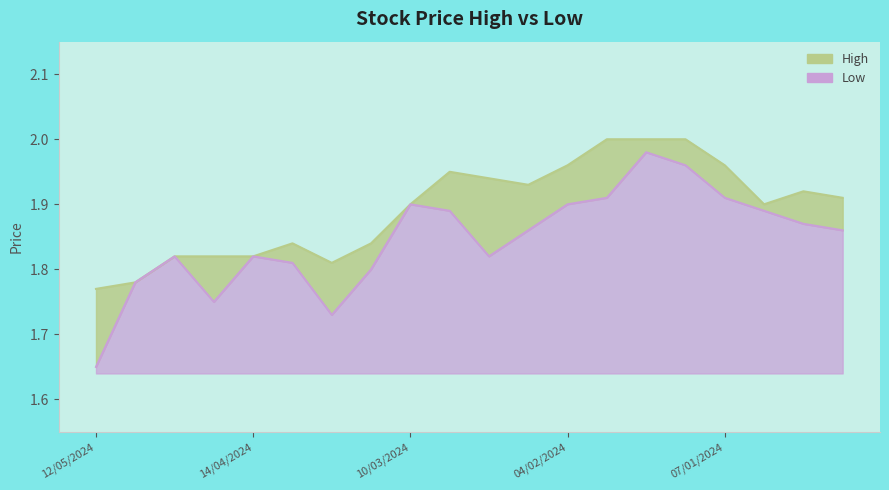

Reading left to right, list all the values displayed in this chart.

High: 12/05/2024=1.8	05/05/2024=1.8	28/04/2024=1.8	21/04/2024=1.8	14/04/2024=1.8	31/03/2024=1.8	24/03/2024=1.8	17/03/2024=1.8	10/03/2024=1.9	03/03/2024=1.9	25/02/2024=1.9	18/02/2024=1.9	04/02/2024=2.0	28/01/2024=2.0	21/01/2024=2.0	14/01/2024=2.0	07/01/2024=2.0	31/12/2023=1.9	24/12/2023=1.9	17/12/2023=1.9
Low: 12/05/2024=1.6	05/05/2024=1.8	28/04/2024=1.8	21/04/2024=1.8	14/04/2024=1.8	31/03/2024=1.8	24/03/2024=1.7	17/03/2024=1.8	10/03/2024=1.9	03/03/2024=1.9	25/02/2024=1.8	18/02/2024=1.9	04/02/2024=1.9	28/01/2024=1.9	21/01/2024=2.0	14/01/2024=2.0	07/01/2024=1.9	31/12/2023=1.9	24/12/2023=1.9	17/12/2023=1.9